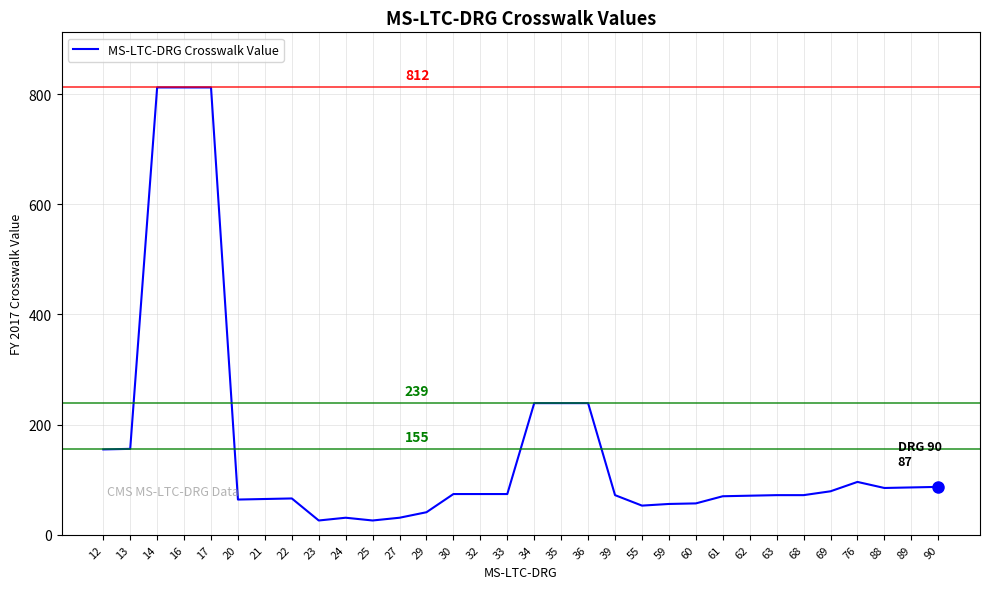

What is the difference between the maximum and minimum values?

786